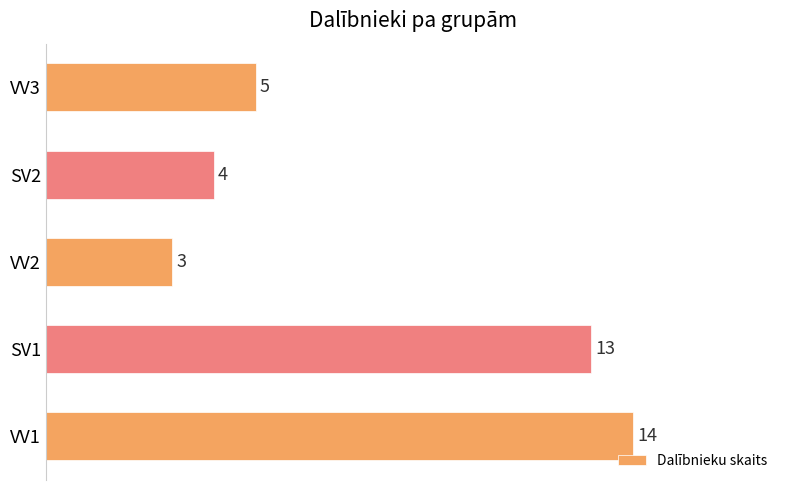

How many values are below 5?

2